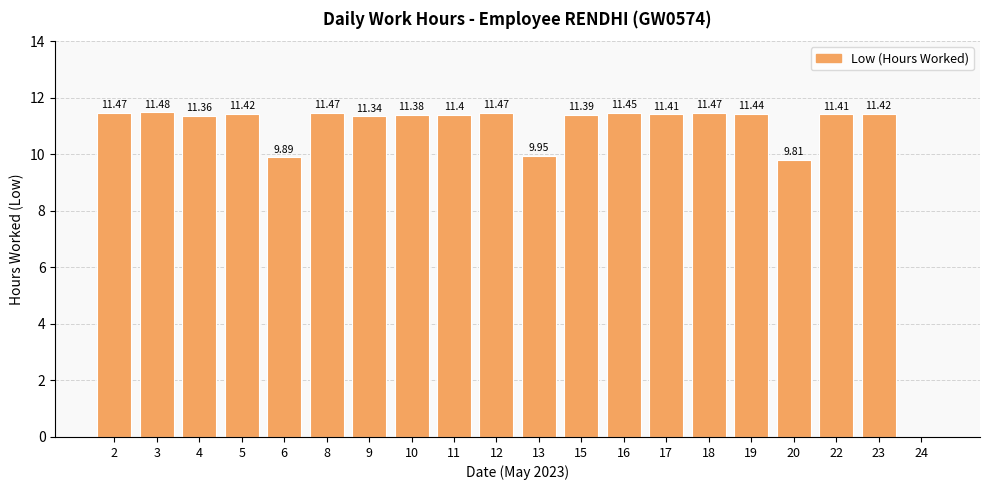

The chart shows a value of 9.8 at 20. True or false?

True